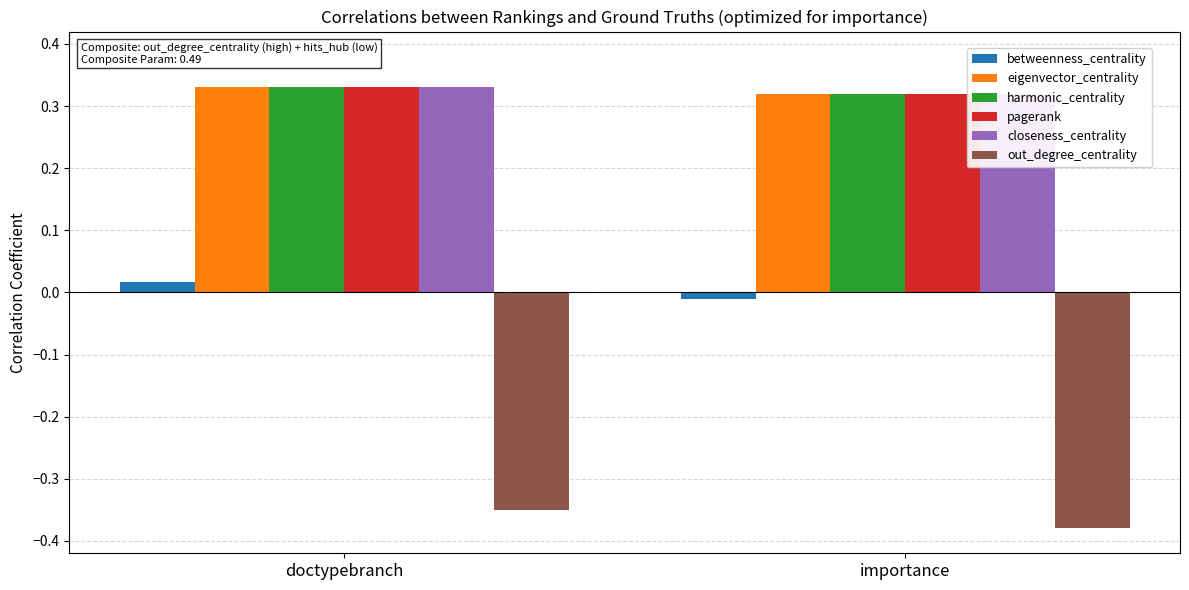

What is the greatest value displayed?

0.3